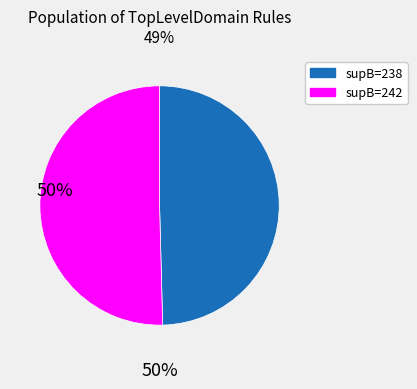

Is it true that supB=238 is 56% of the pie?

False